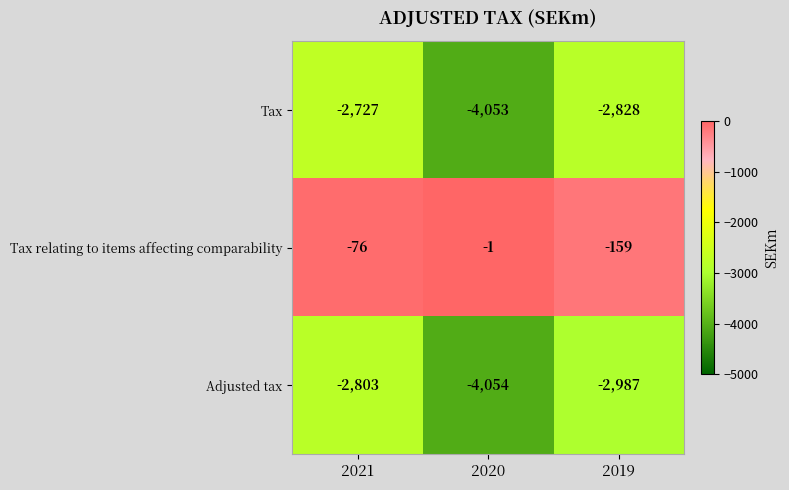

The Tax series shows -2727 at 2021. True or false?

True